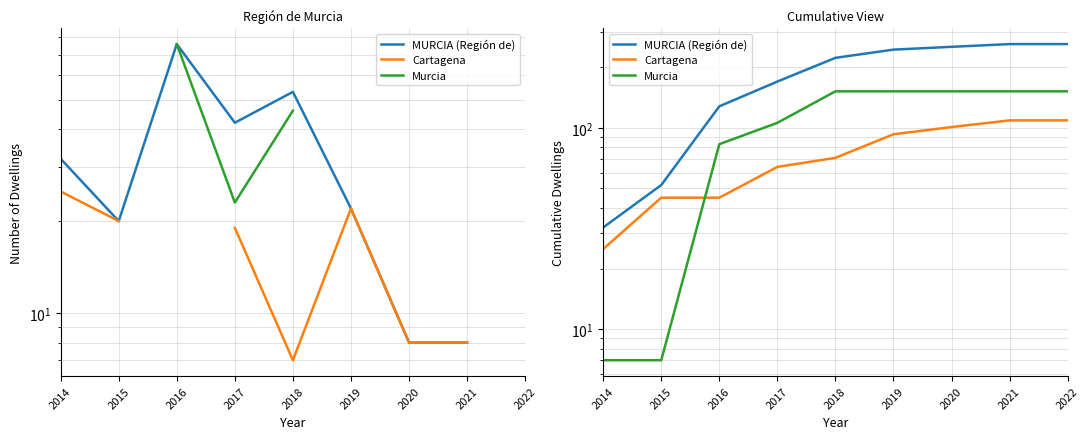

Reading left to right, list all the values displayed in this chart.

MURCIA (Región de): 32	52	128	170	223	245	253	261	261
Cartagena: 25	45	45	64	71	93	101	109	109
Murcia: 7	7	83	106	152	152	152	152	152